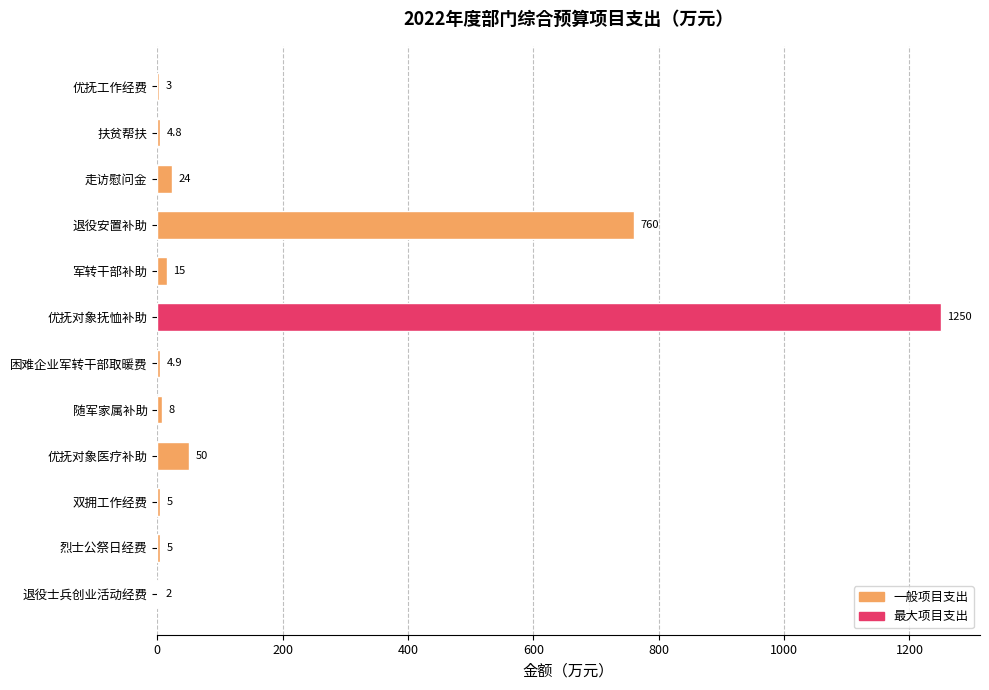

What is the sum of all values?

2131.7